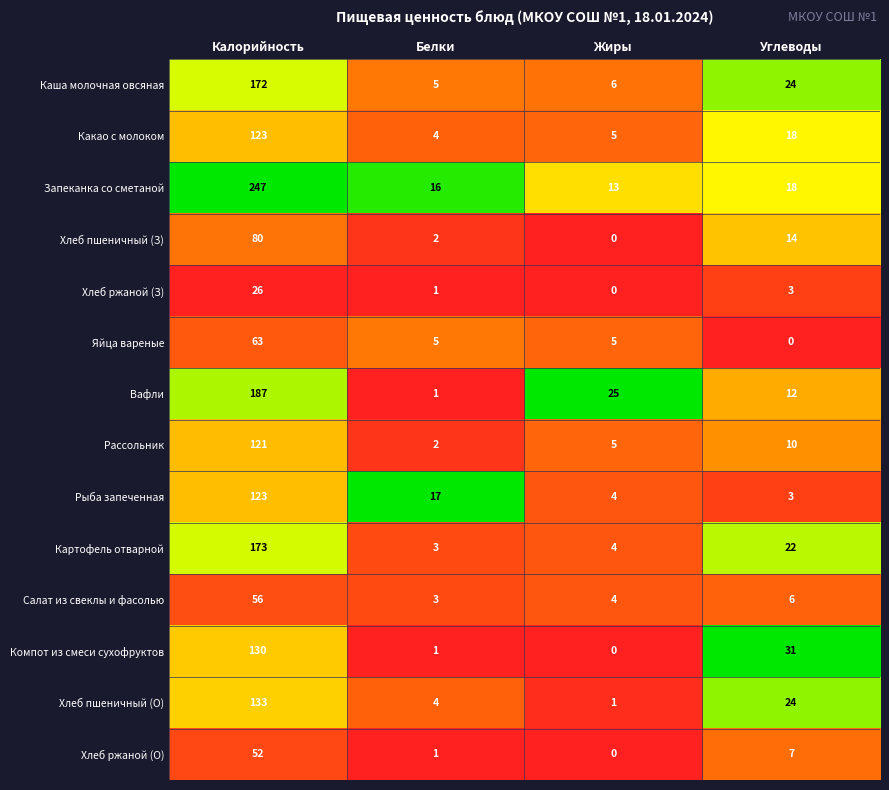

Rank the categories by Каша молочная овсяная value from highest to lowest.

Калорийность, Углеводы, Жиры, Белки